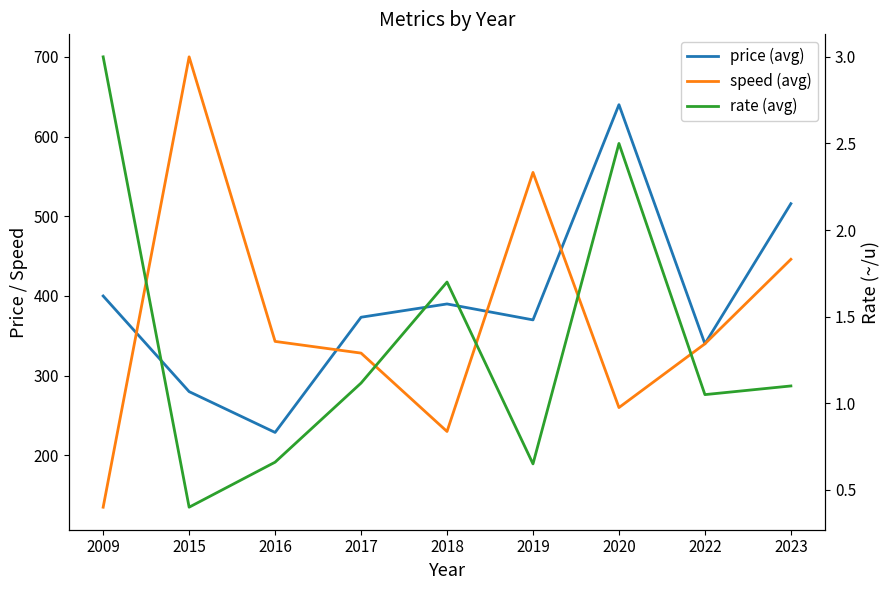

What is the spread (max minus min) of values at 2016?

342.3